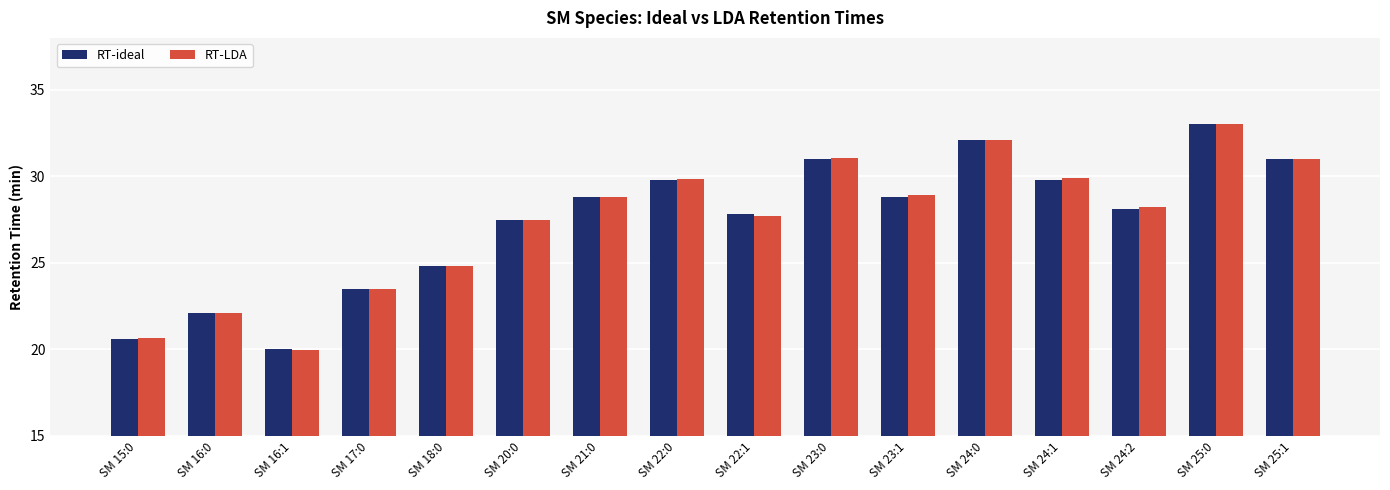

What is the total value across all series at SM 18:0?

49.6